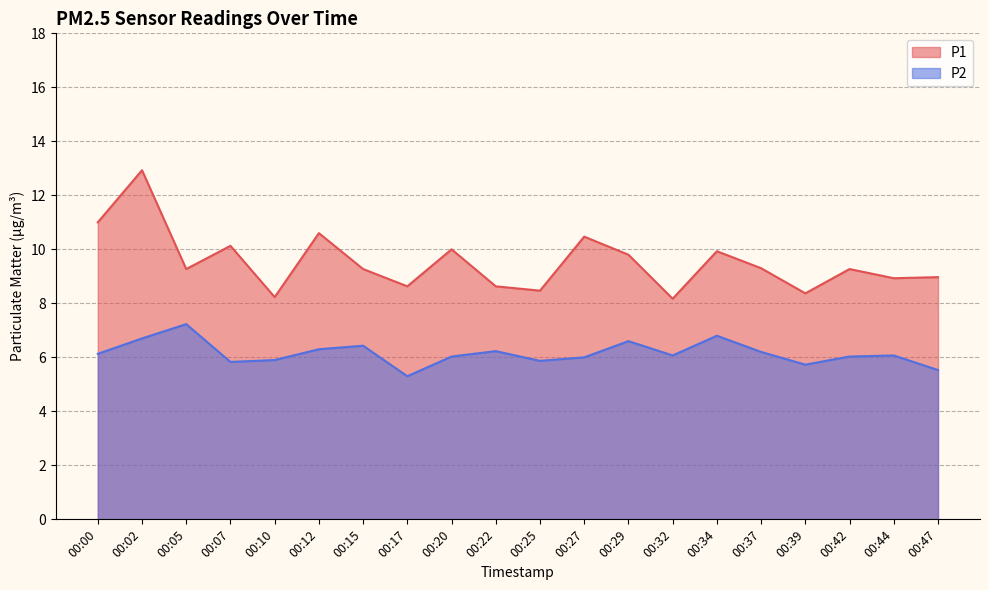

The P2 series shows 6.3 at 00:12. True or false?

True